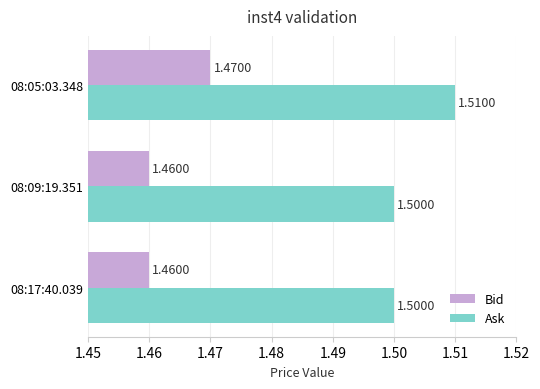

At which category is the sum across all series the highest?

08:05:03.348